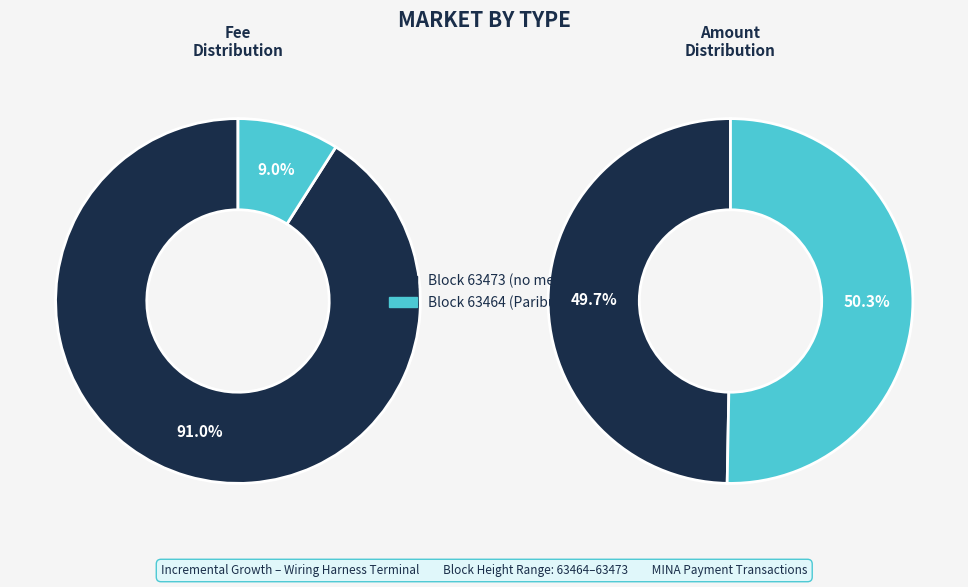

The 63473 slice represents 91% of the pie. True or false?

True